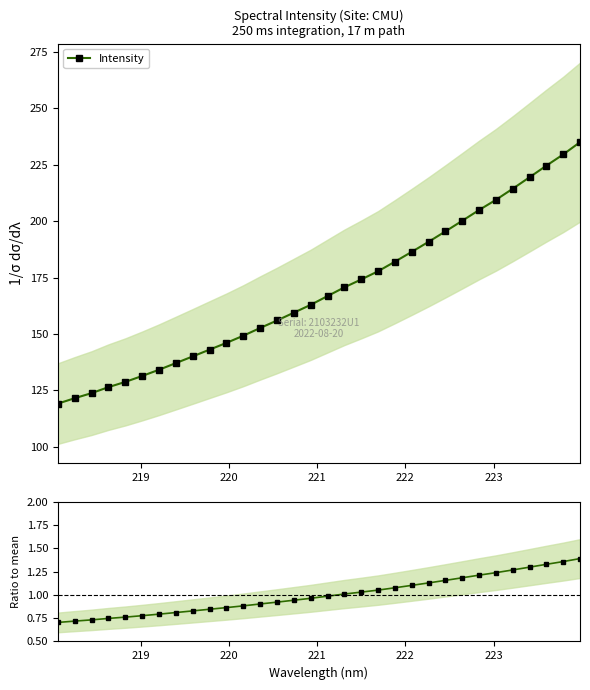

What is the minimum value for Intensity?

119.1